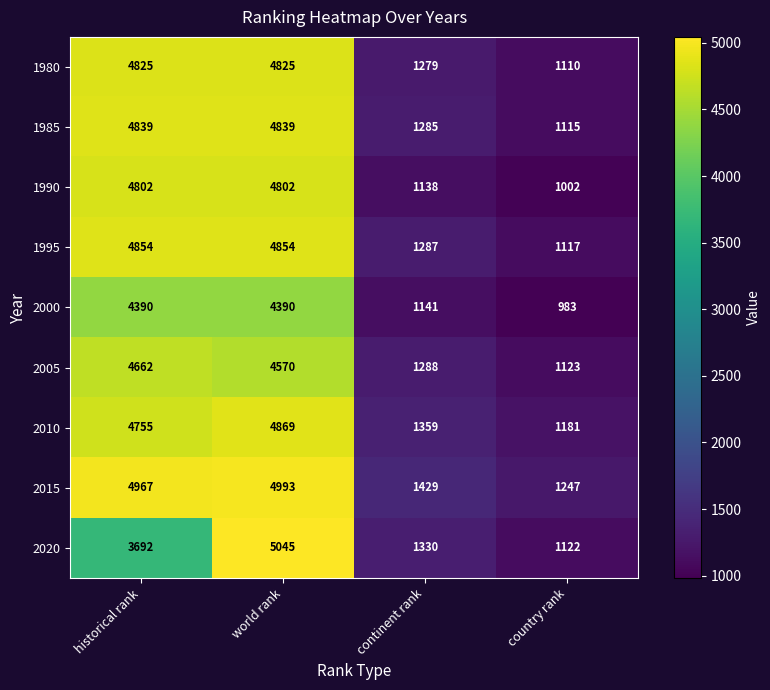

What is the spread (max minus min) of values at continent rank?

291